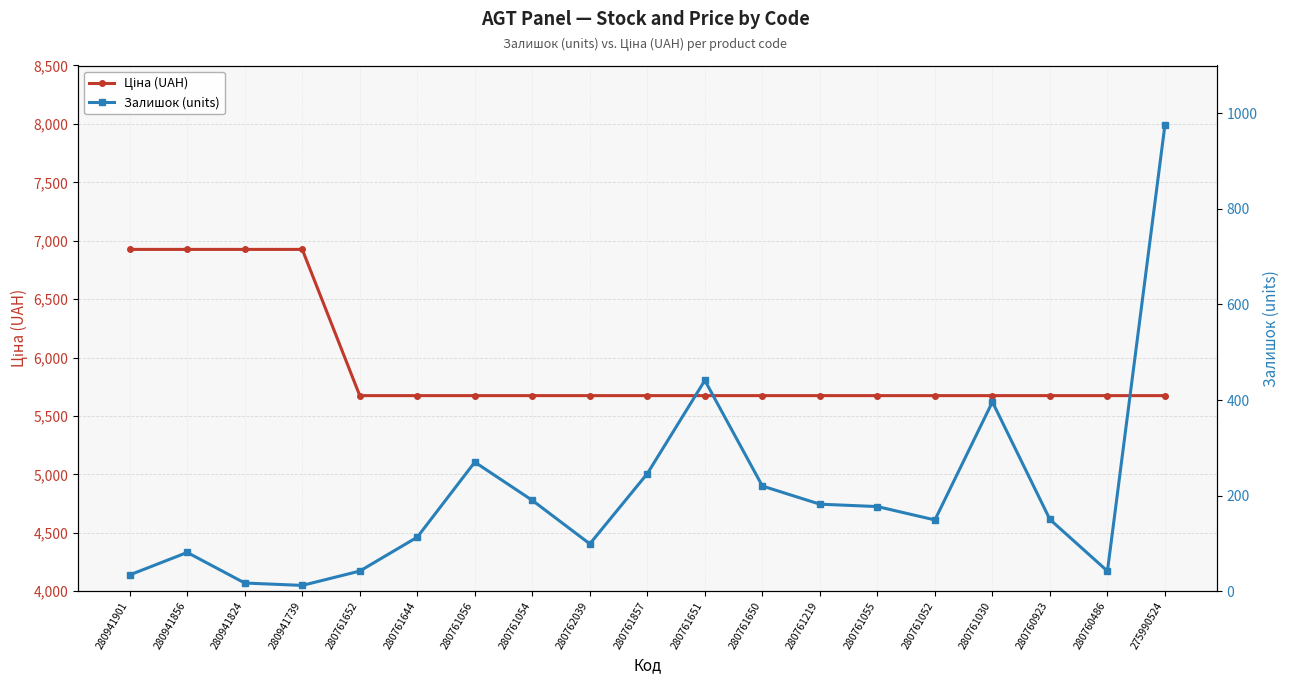

How many series are shown in this chart?

2